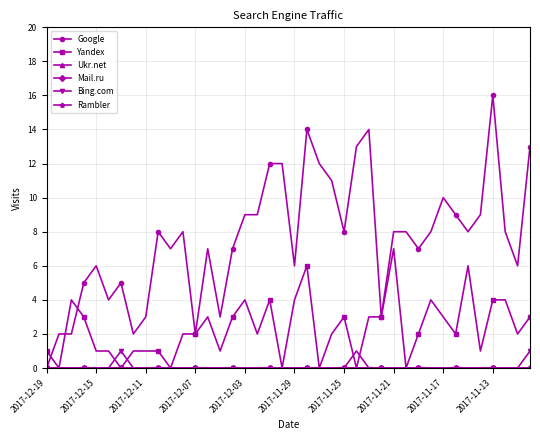

True or false: Yandex and Ukr.net cross at least once.

False